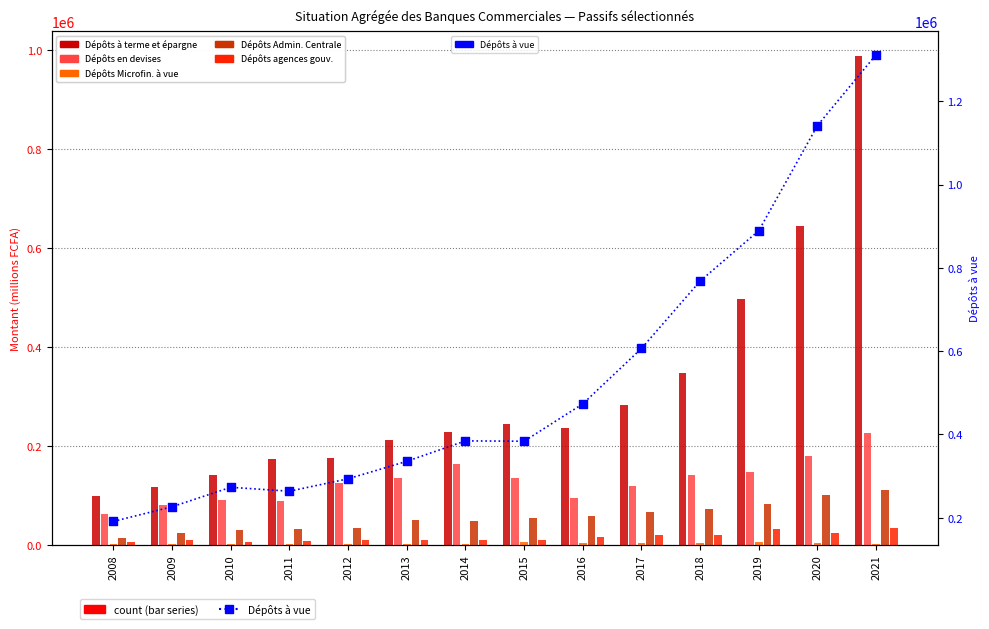

What is the total value across all series at 2009?

457972.5